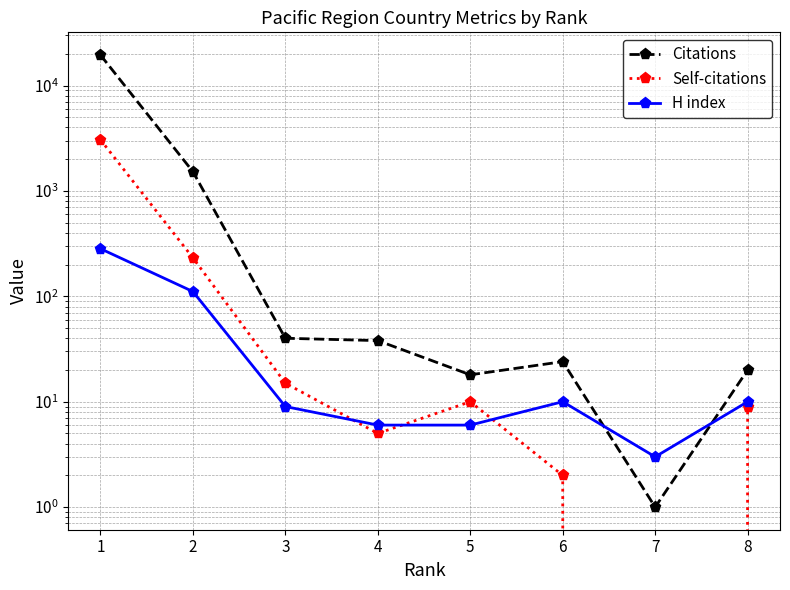

Between 2 and 3, which is larger?

2